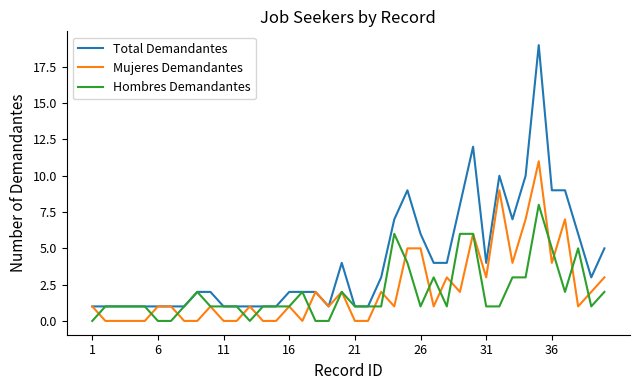

What is the greatest value displayed?

19